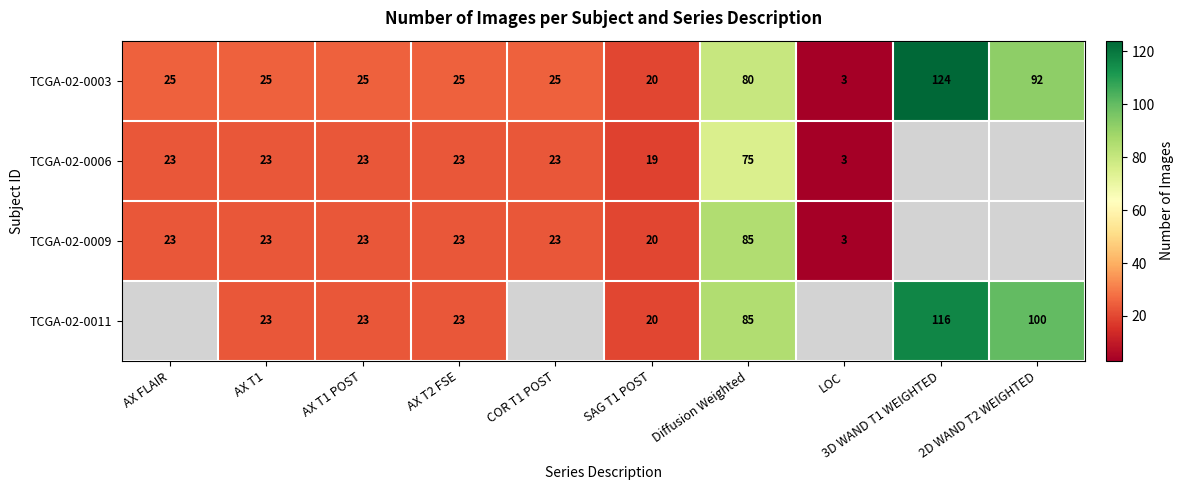

At which category is the sum across all series the highest?

Diffusion Weighted